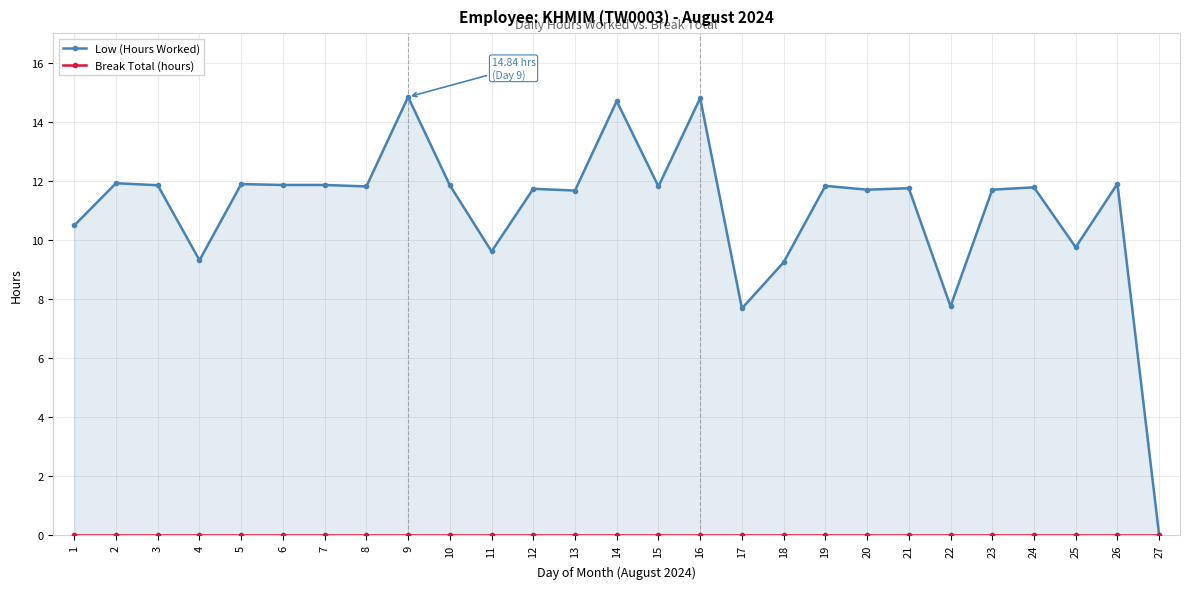

Reading left to right, list all the values displayed in this chart.

Low (Hours Worked): 1=10.5	2=11.9	3=11.8	4=9.3	5=11.9	6=11.9	7=11.9	8=11.8	9=14.8	10=11.8	11=9.6	12=11.7	13=11.7	14=14.7	15=11.8	16=14.8	17=7.7	18=9.2	19=11.8	20=11.7	21=11.8	22=7.8	23=11.7	24=11.8	25=9.8	26=11.9	27=0.0
Break Total (hours): 1=0.0	2=0.0	3=0.0	4=0.0	5=0.0	6=0.0	7=0.0	8=0.0	9=0.0	10=0.0	11=0.0	12=0.0	13=0.0	14=0.0	15=0.0	16=0.0	17=0.0	18=0.0	19=0.0	20=0.0	21=0.0	22=0.0	23=0.0	24=0.0	25=0.0	26=0.0	27=0.0